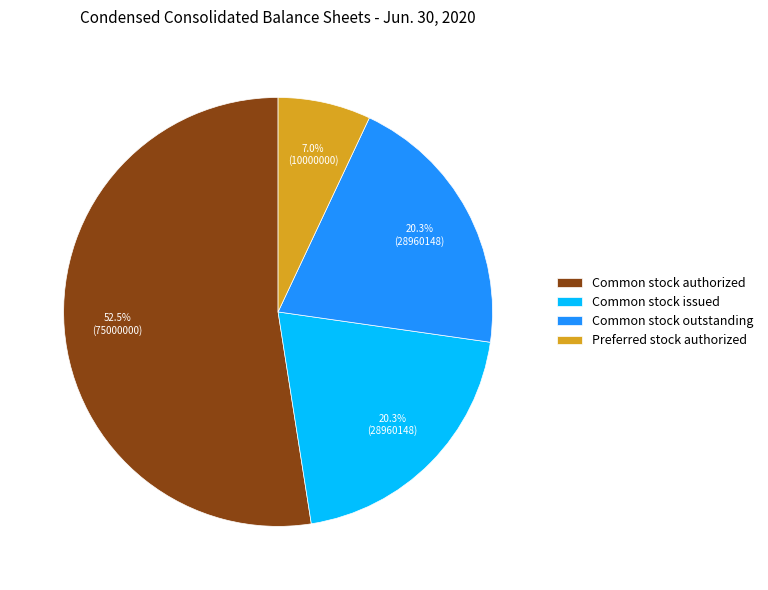

To the nearest percent, what is the difference between the Common stock outstanding and Common stock authorized slice percentages?

32%